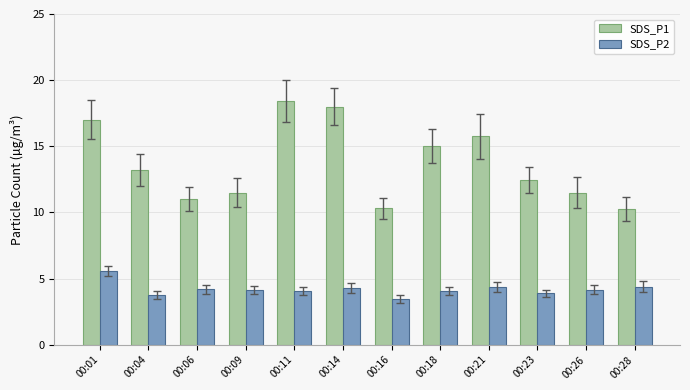

What is the approximate value of SDS_P2 at 00:09?

4.2